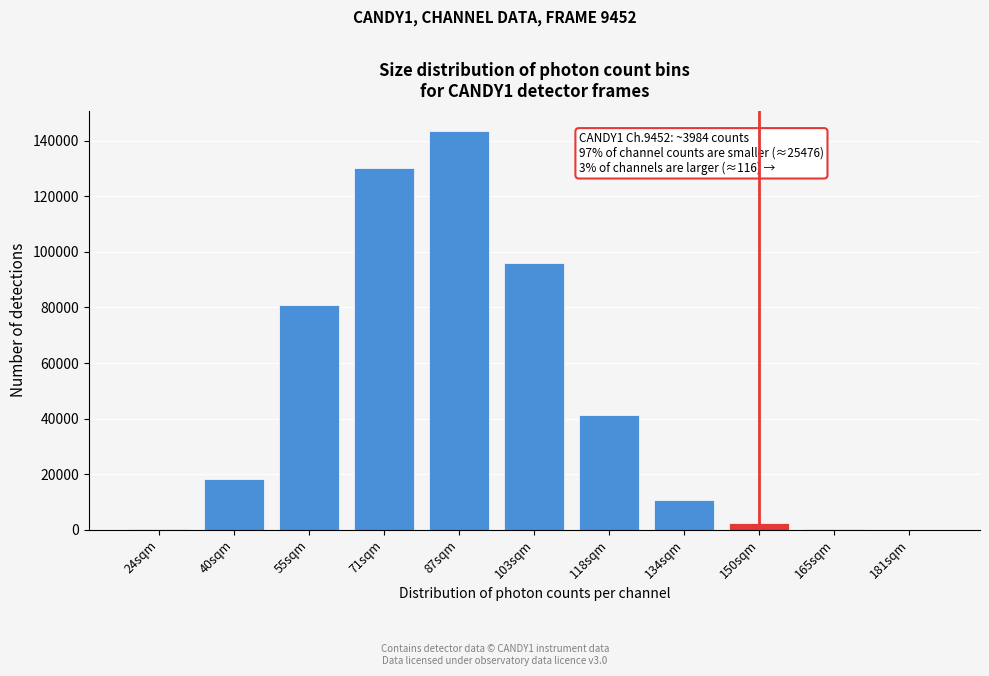

What is the change in value from 103sqm to 118sqm?

-54456